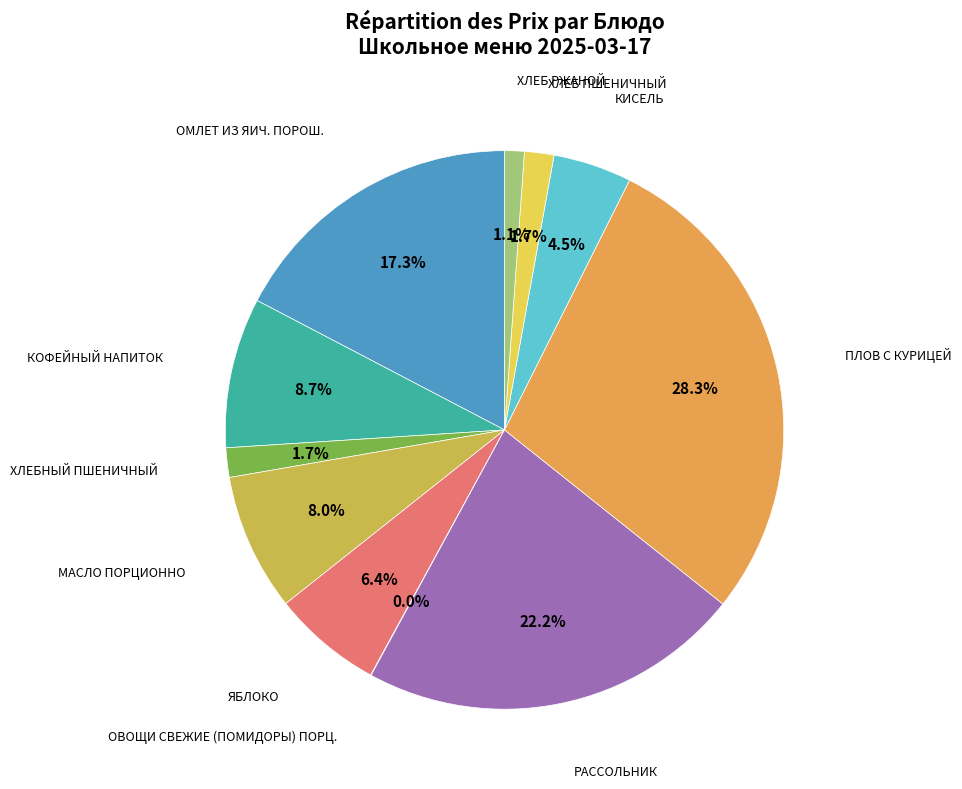

Is there any slice that represents more than half of the pie?

No